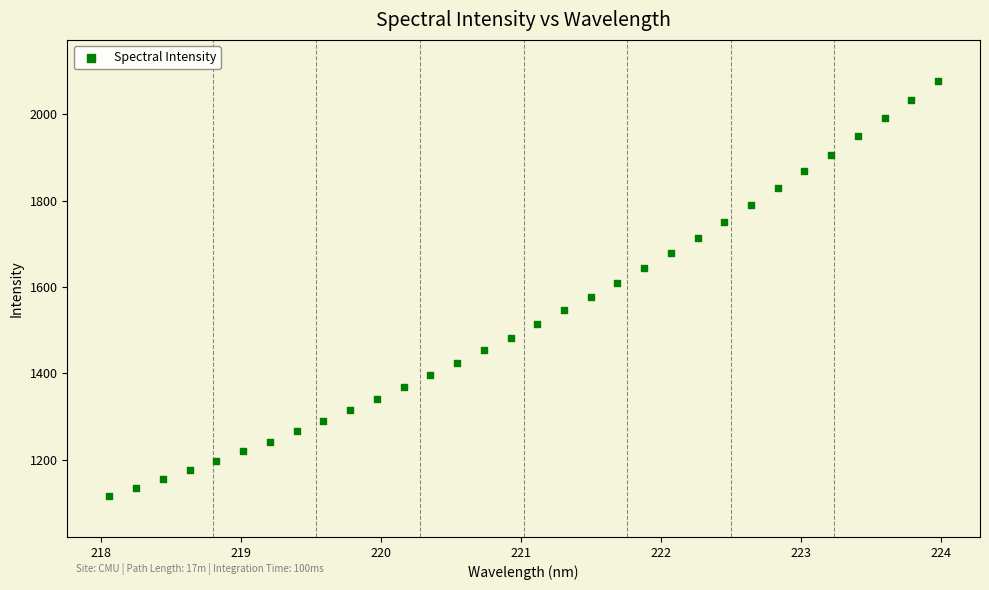

What is the range of Y values (max minus min)?

959.1